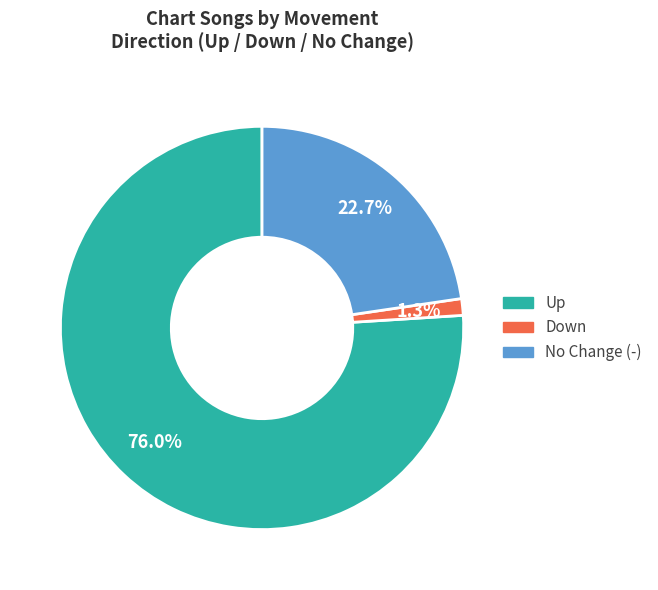

Does any single category account for the majority?

Yes